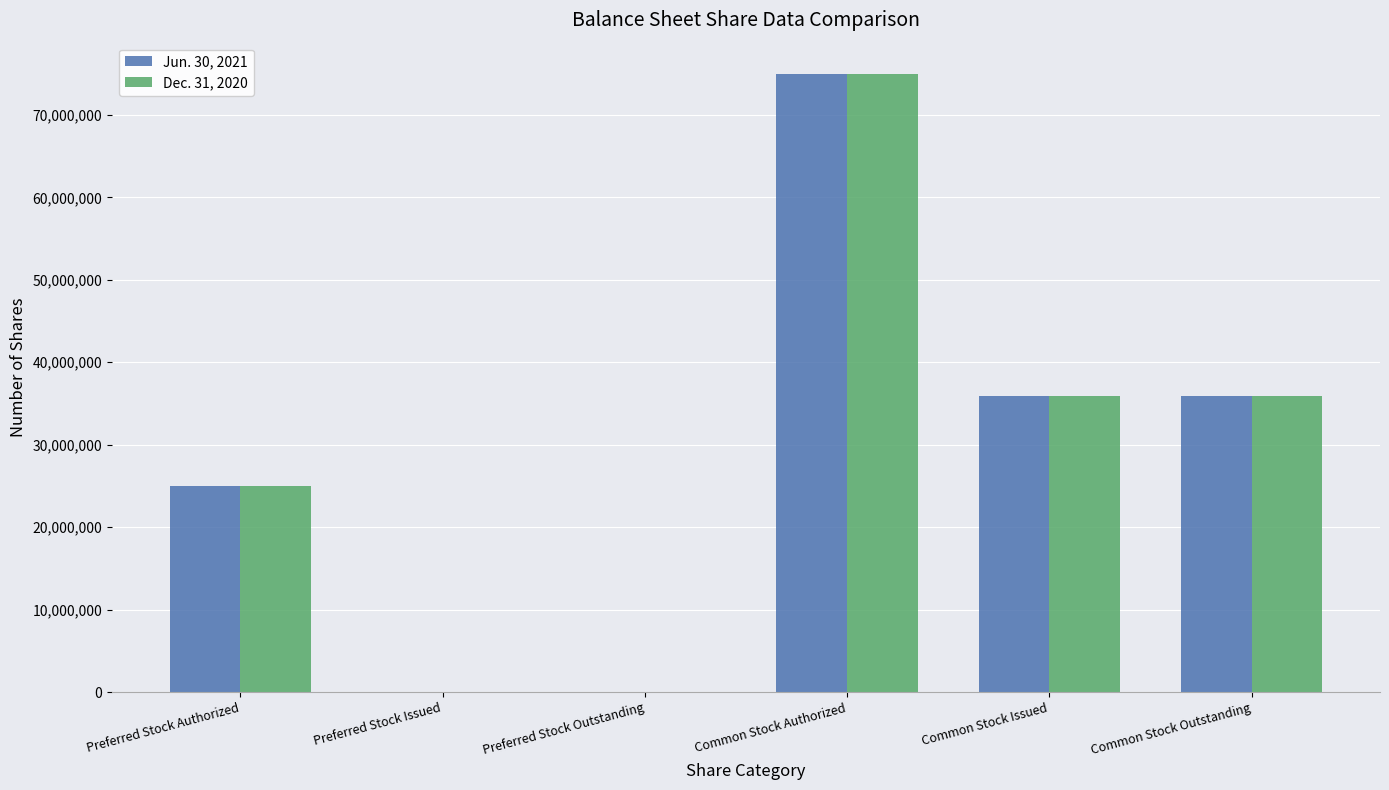

Count the Dec. 31, 2020 values in the range 0 to 35928188.

5